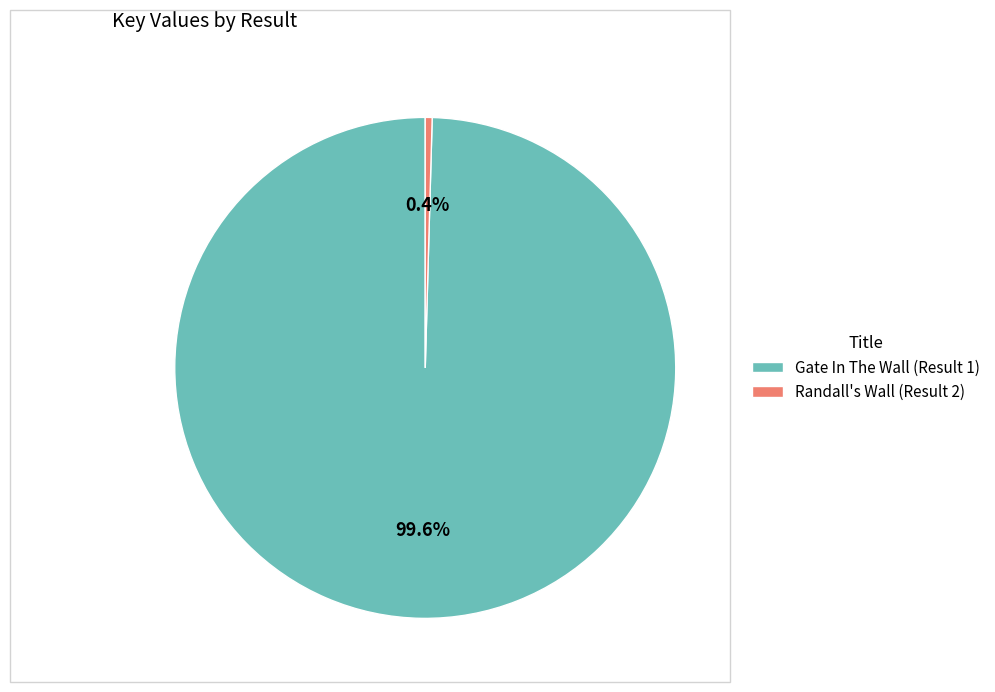

Rank the categories by value from lowest to highest.

Randall's Wall (Result 2), Gate In The Wall (Result 1)